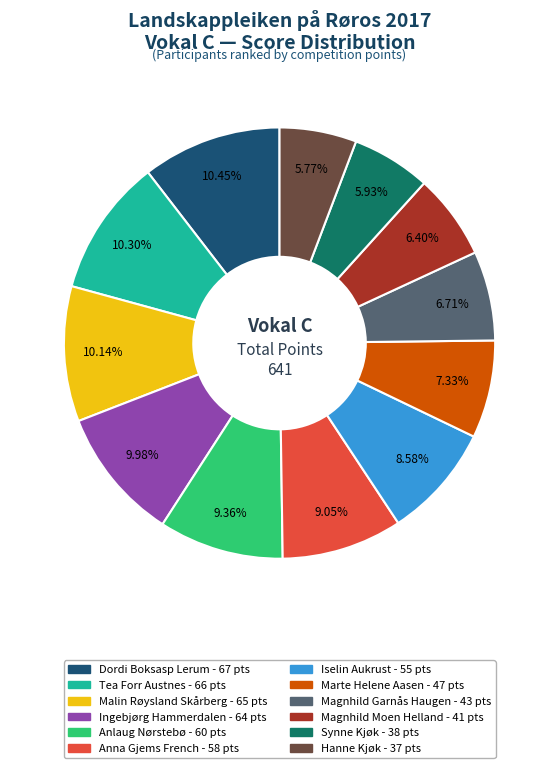

True or false: Magnhild Moen Helland accounts for 6% of the total.

True